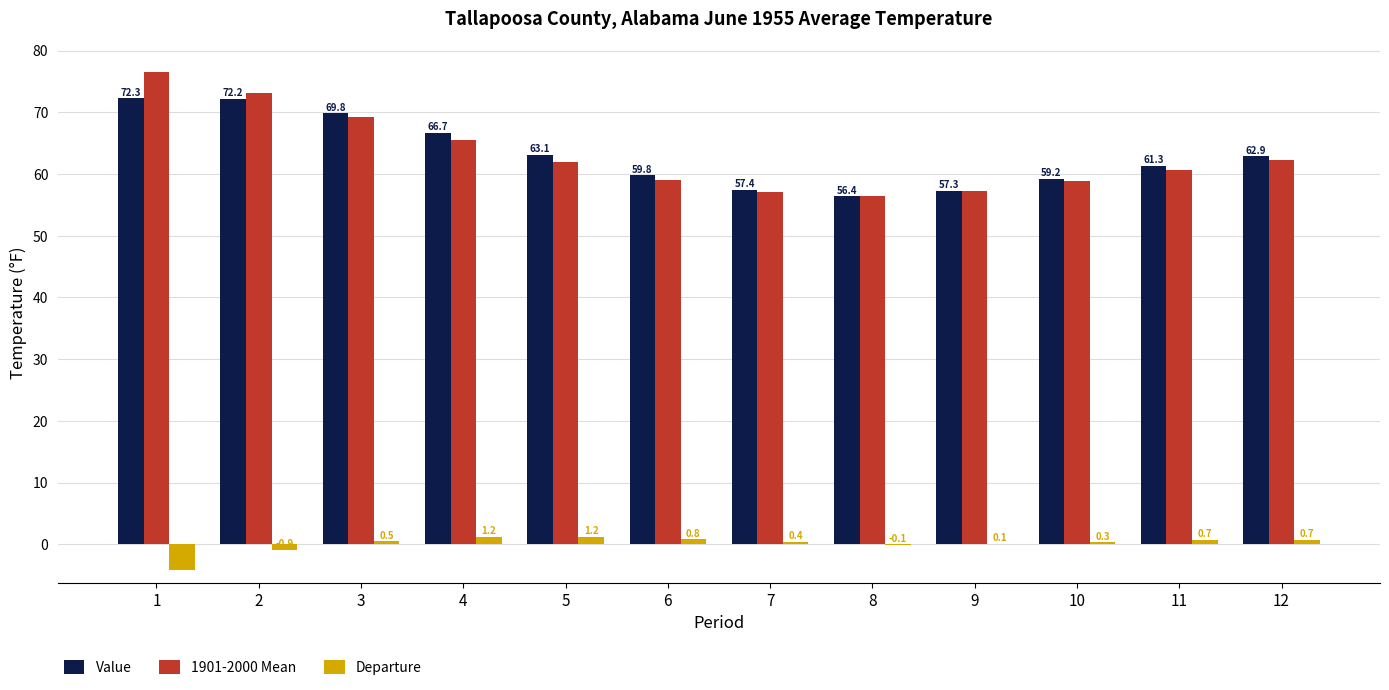

The value of Departure at 4 is 1.2. True or false?

True